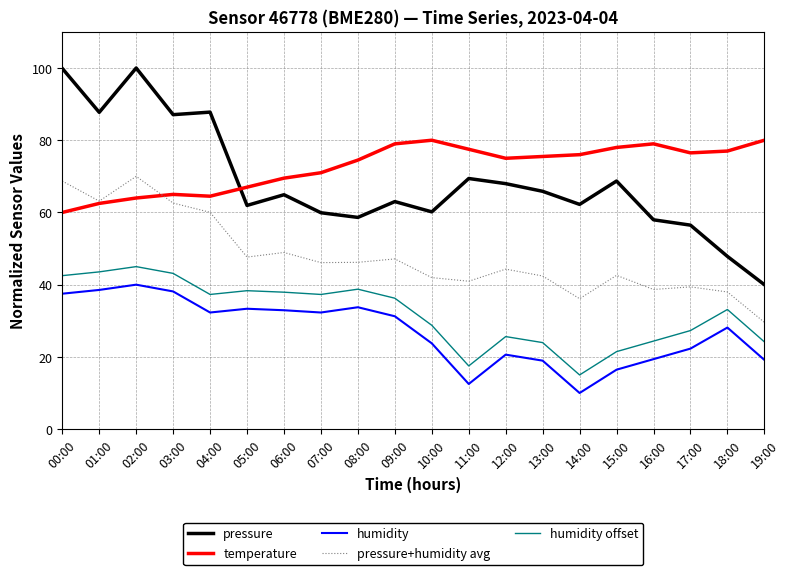

What is the spread (max minus min) of values at 02:00?

60.0